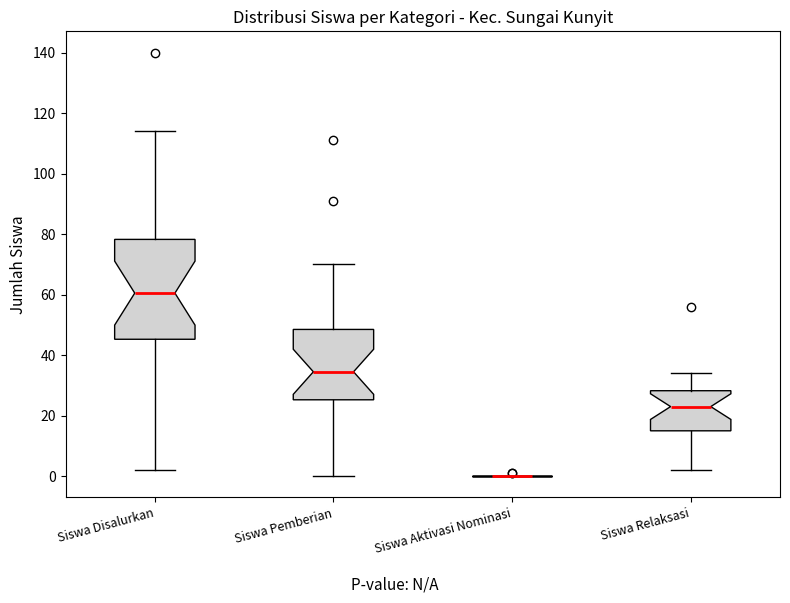

Reading left to right, transcribe this box plot: for each box, give where its median line is, the range the box spans, and where its two whiskers end, as read against the y-axis. The values are not printed on the chart, so give them approximately, as read against the axis.

Siswa Disalurkan: median 60, box 46 to 78, whiskers 2 to 114
Siswa Pemberian: median 34, box 26 to 48, whiskers 0 to 70
Siswa Aktivasi Nominasi: box collapsed to a line at 0, whiskers 0 to 0
Siswa Relaksasi: median 24, box 16 to 28, whiskers 2 to 34